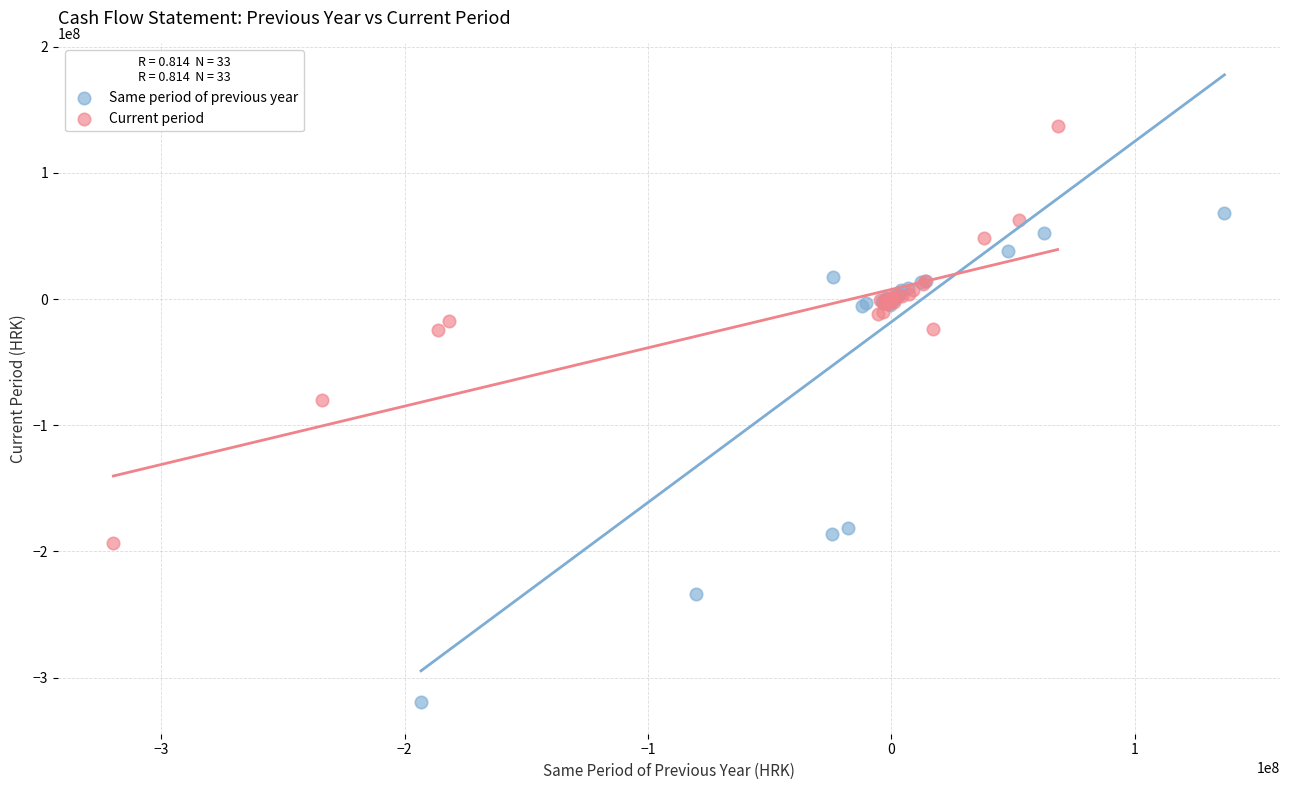

Which series contains the highest Y value?

Current period